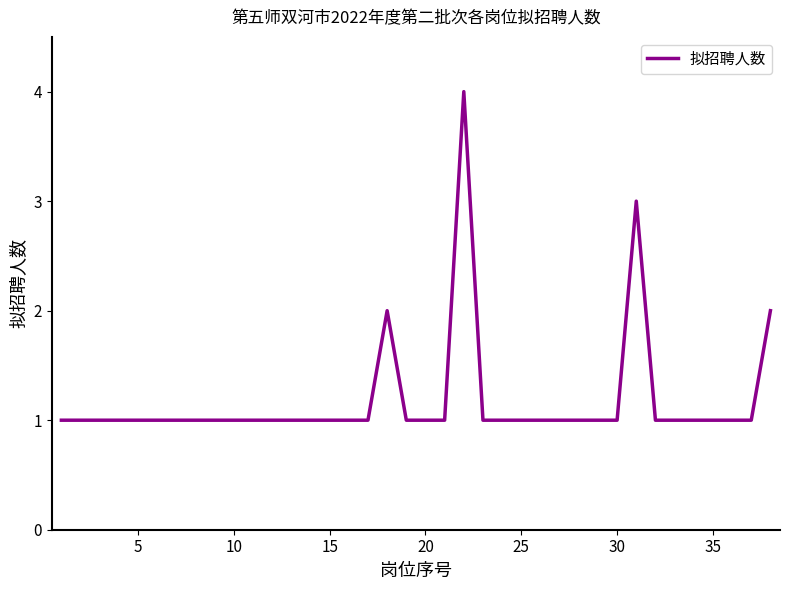

How many lines are shown in the chart?

1